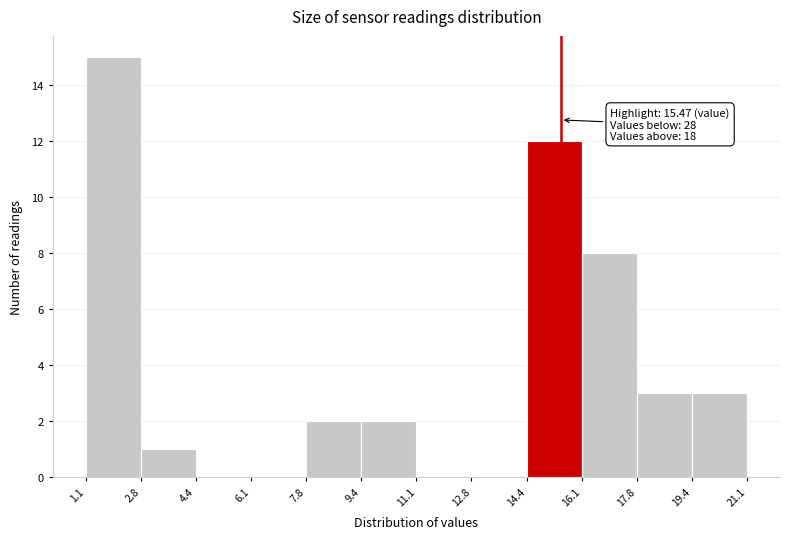

Over which range of the x-axis is the bar tallest?

1.1 to 2.8